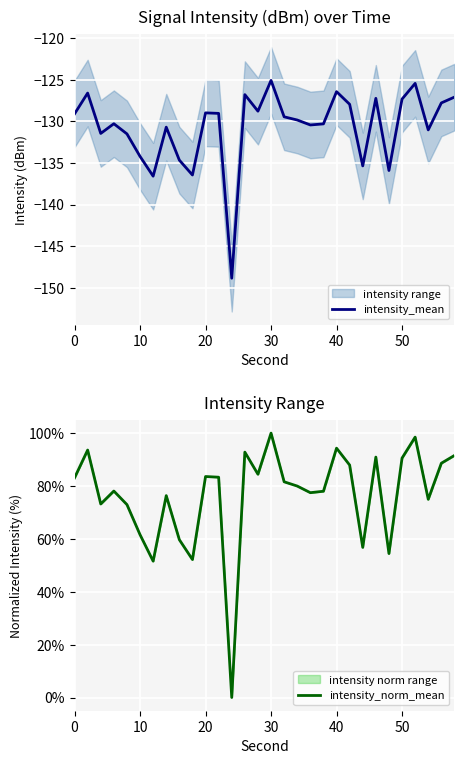

Rank the series by their maximum value, from highest to lowest.

intensity_norm_mean, intensity_mean